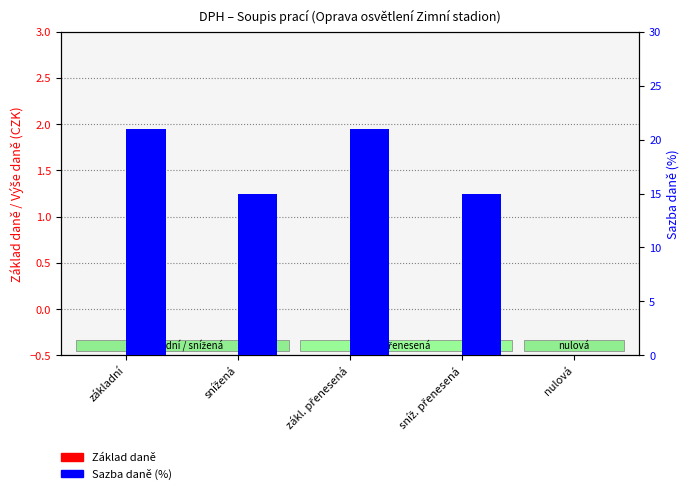

Rank the categories by Základ daně value from highest to lowest.

základní, snížená, zákl. přenesená, sníž. přenesená, nulová